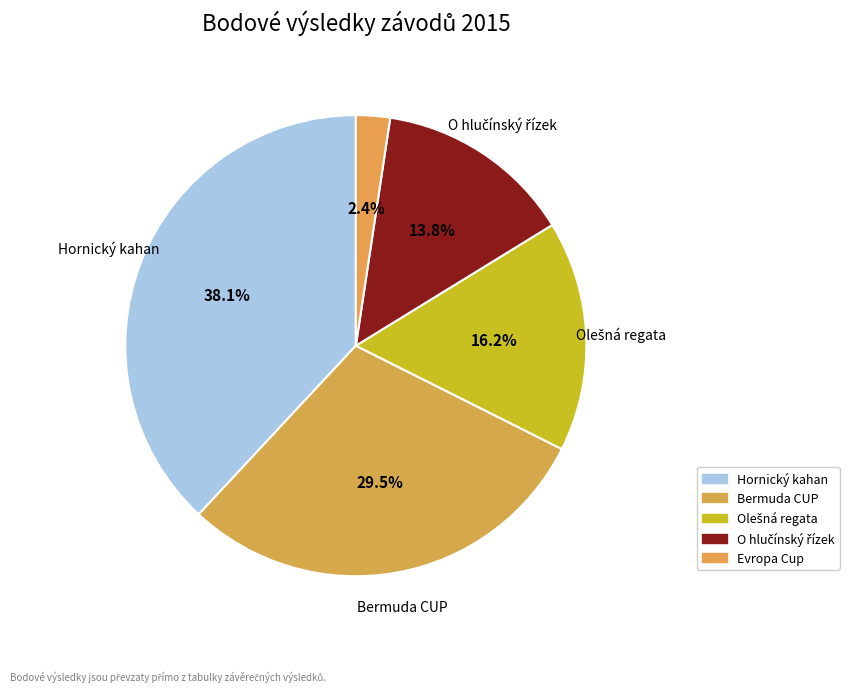

Which category has the smallest portion of the pie?

Evropa Cup